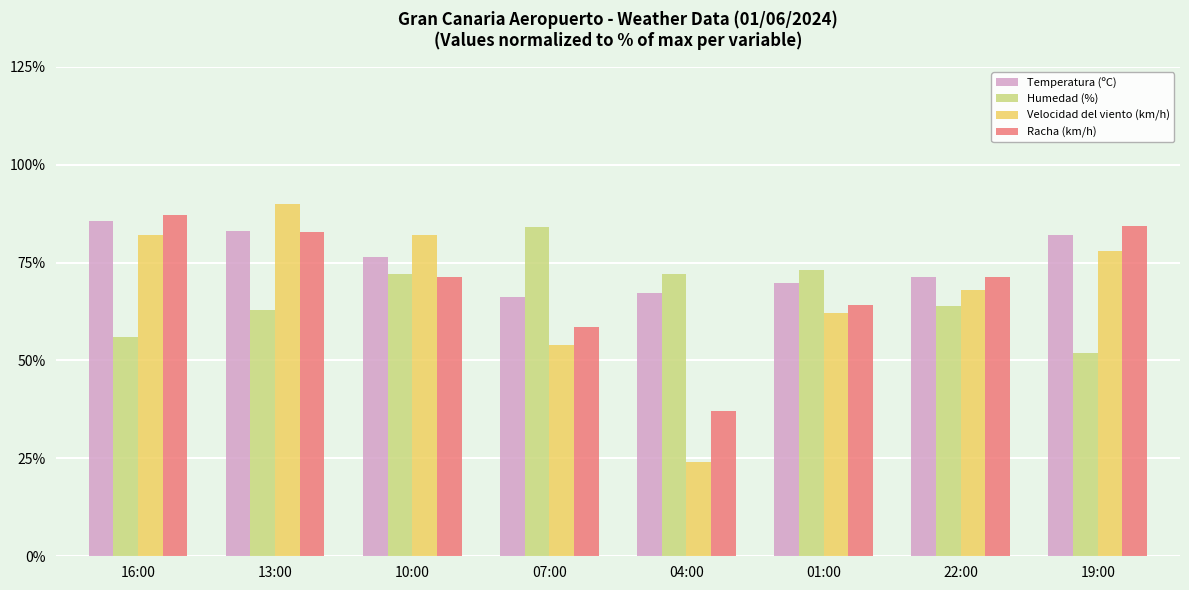

The value of Humedad (%) at 07:00 is 33.6. True or false?

False